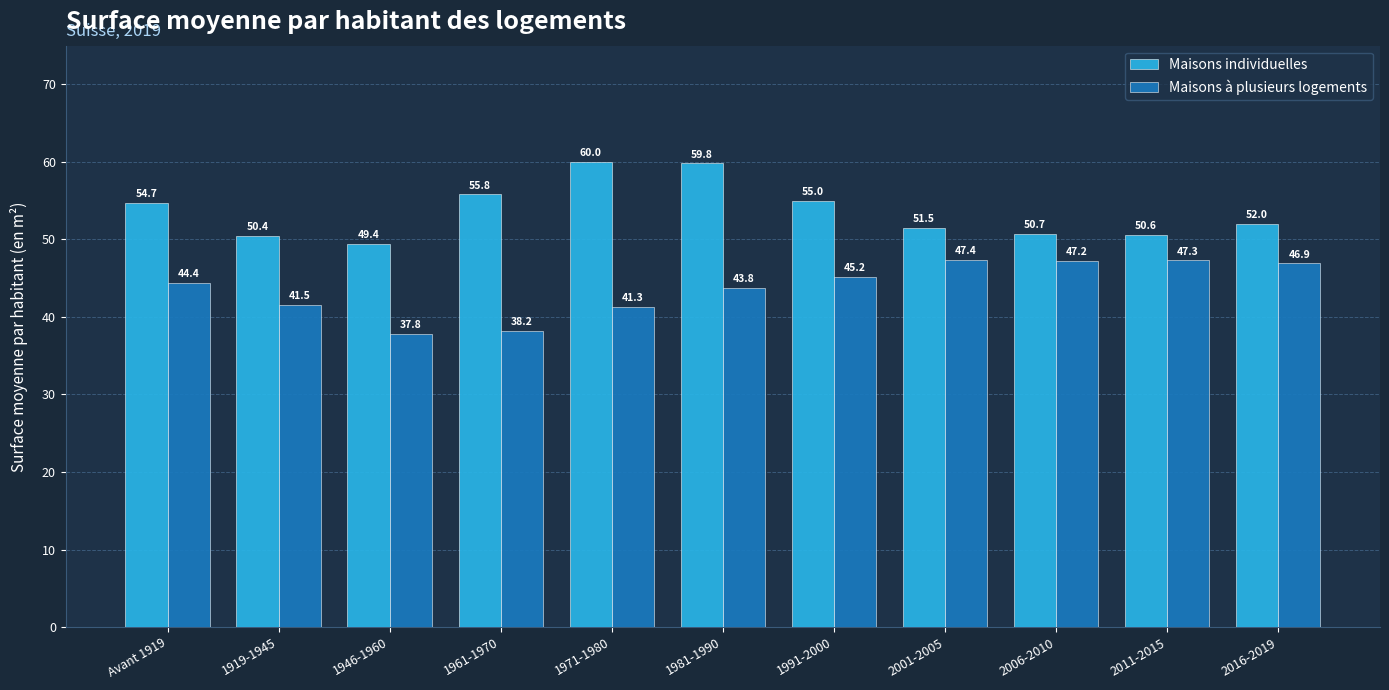

Reading left to right, extract all data points from this chart.

Maisons individuelles: 54.7	50.4	49.4	55.8	60.0	59.8	55.0	51.5	50.7	50.6	52.0
Maisons à plusieurs logements: 44.4	41.5	37.8	38.2	41.3	43.8	45.2	47.4	47.2	47.3	46.9